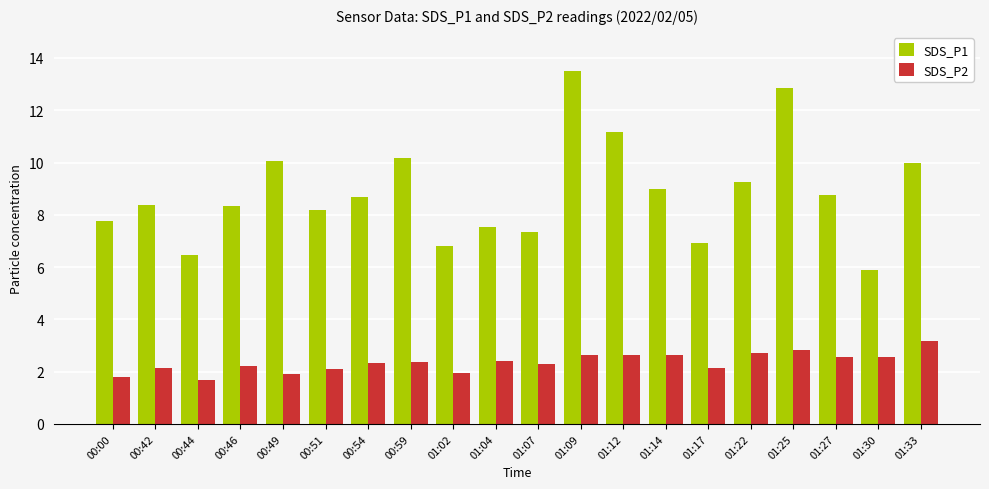

What is the difference between the highest and lowest values at 01:07?

5.1